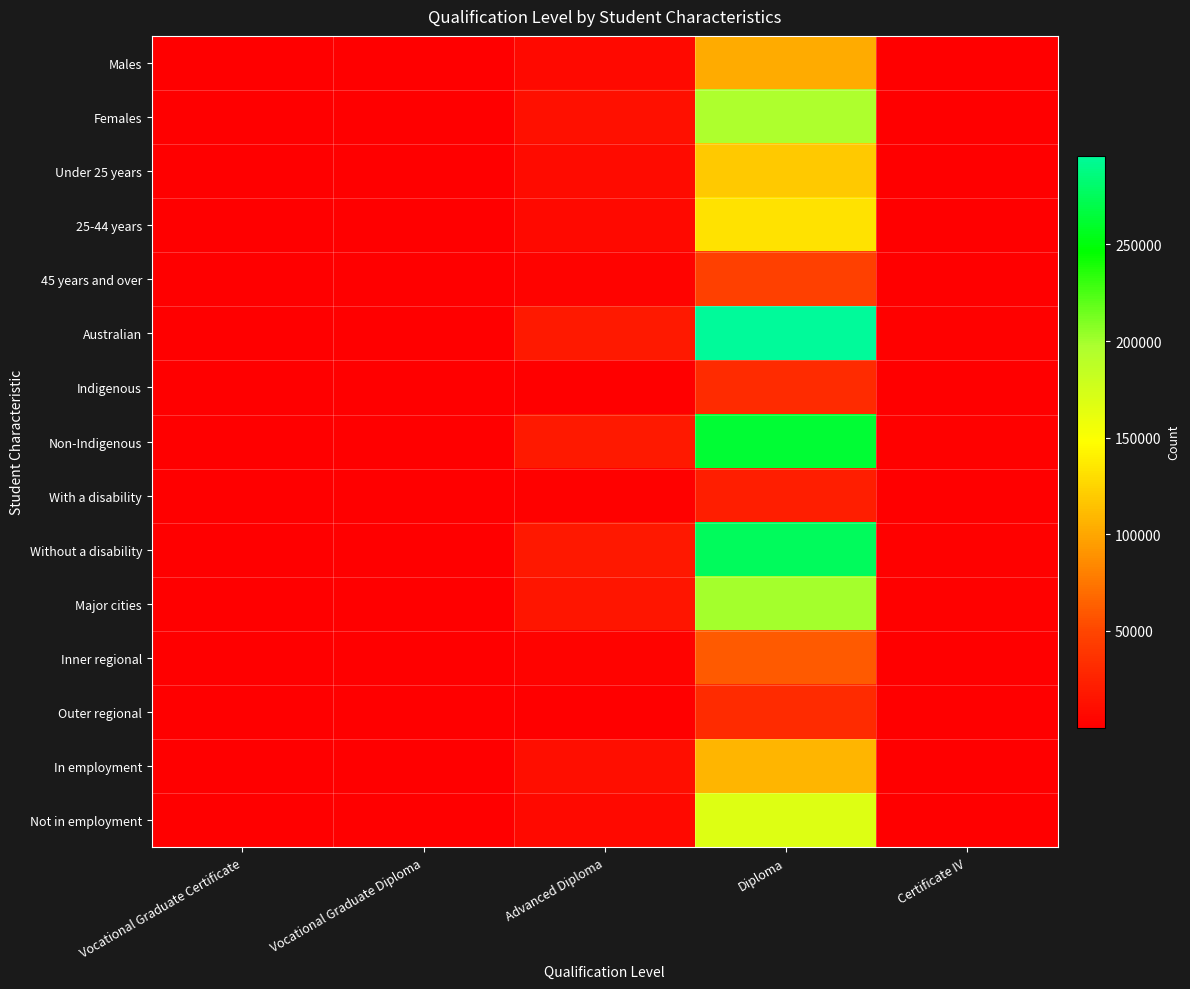

Reading left to right, extract all data points from this chart.

Males: Vocational Graduate Certificate=144	Vocational Graduate Diploma=169	Advanced Diploma=7720	Diploma=102166	Certificate IV=679
Females: Vocational Graduate Certificate=758	Vocational Graduate Diploma=475	Advanced Diploma=11764	Diploma=195858	Certificate IV=970
Under 25 years: Vocational Graduate Certificate=326	Vocational Graduate Diploma=170	Advanced Diploma=8844	Diploma=118636	Certificate IV=617
25-44 years: Vocational Graduate Certificate=412	Vocational Graduate Diploma=340	Advanced Diploma=8110	Diploma=132206	Certificate IV=771
45 years and over: Vocational Graduate Certificate=164	Vocational Graduate Diploma=134	Advanced Diploma=2530	Diploma=47182	Certificate IV=261
Australian: Vocational Graduate Certificate=901	Vocational Graduate Diploma=644	Advanced Diploma=19339	Diploma=295977	Certificate IV=1632
Indigenous: Vocational Graduate Certificate=24	Vocational Graduate Diploma=19	Advanced Diploma=405	Diploma=31894	Certificate IV=36
Non-Indigenous: Vocational Graduate Certificate=816	Vocational Graduate Diploma=621	Advanced Diploma=18776	Diploma=262587	Certificate IV=1530
With a disability: Vocational Graduate Certificate=20	Vocational Graduate Diploma=35	Advanced Diploma=1515	Diploma=22772	Certificate IV=100
Without a disability: Vocational Graduate Certificate=882	Vocational Graduate Diploma=609	Advanced Diploma=17969	Diploma=275252	Certificate IV=1549
Major cities: Vocational Graduate Certificate=760	Vocational Graduate Diploma=497	Advanced Diploma=15391	Diploma=199567	Certificate IV=1285
Inner regional: Vocational Graduate Certificate=109	Vocational Graduate Diploma=88	Advanced Diploma=2871	Diploma=60380	Certificate IV=235
Outer regional: Vocational Graduate Certificate=28	Vocational Graduate Diploma=47	Advanced Diploma=970	Diploma=31334	Certificate IV=113
In employment: Vocational Graduate Certificate=556	Vocational Graduate Diploma=438	Advanced Diploma=10632	Diploma=107632	Certificate IV=915
Not in employment: Vocational Graduate Certificate=194	Vocational Graduate Diploma=167	Advanced Diploma=7362	Diploma=167897	Certificate IV=610